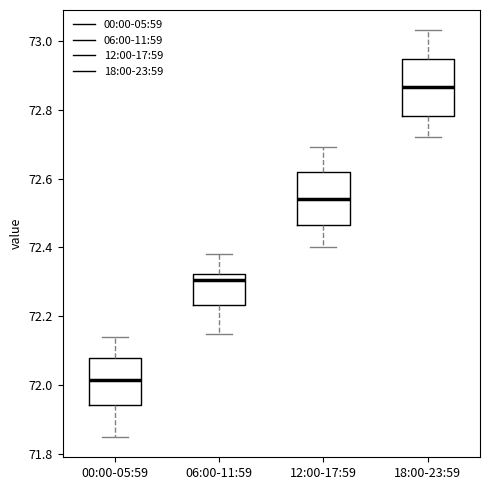

Reading left to right, read every box against the y-axis: the position of its median line, the range the box covers, and the ends of its whiskers. The values are not printed on the chart, so give them approximately, as read against the axis.

00:00-05:59: median 72.02, box 71.94 to 72.08, whiskers 71.86 to 72.14
06:00-11:59: median 72.30, box 72.24 to 72.32, whiskers 72.16 to 72.38
12:00-17:59: median 72.54, box 72.46 to 72.62, whiskers 72.40 to 72.70
18:00-23:59: median 72.86, box 72.78 to 72.94, whiskers 72.72 to 73.04